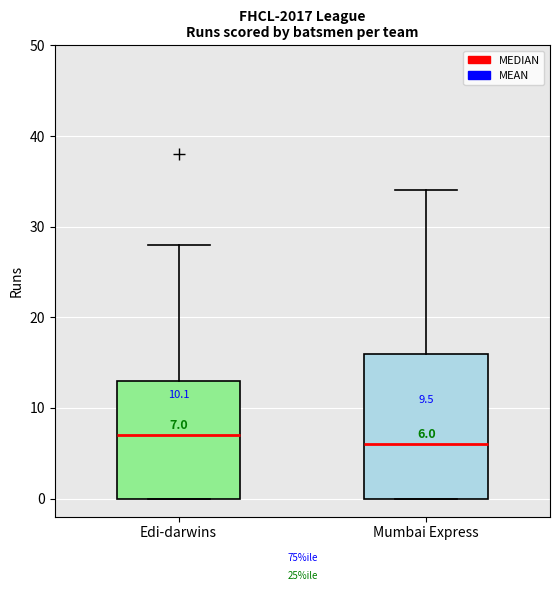

Comparing the boxes themselves (not the whiskers), which one is the tallest?

Mumbai Express